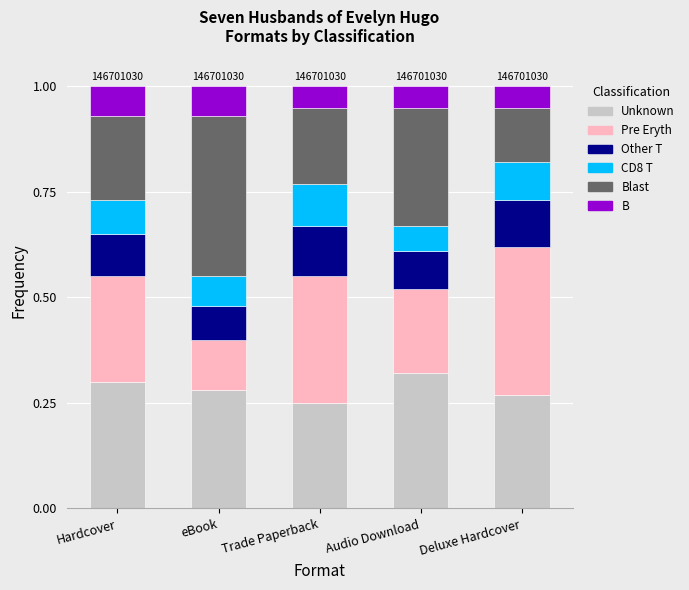

What is the total value across all series at Deluxe Hardcover?

1.0